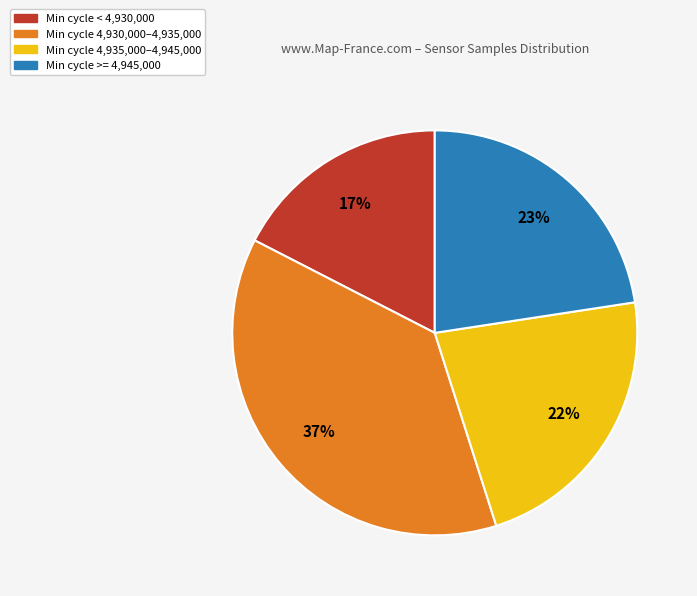

Is it true that Min cycle >= 4,945,000 is 23% of the pie?

True